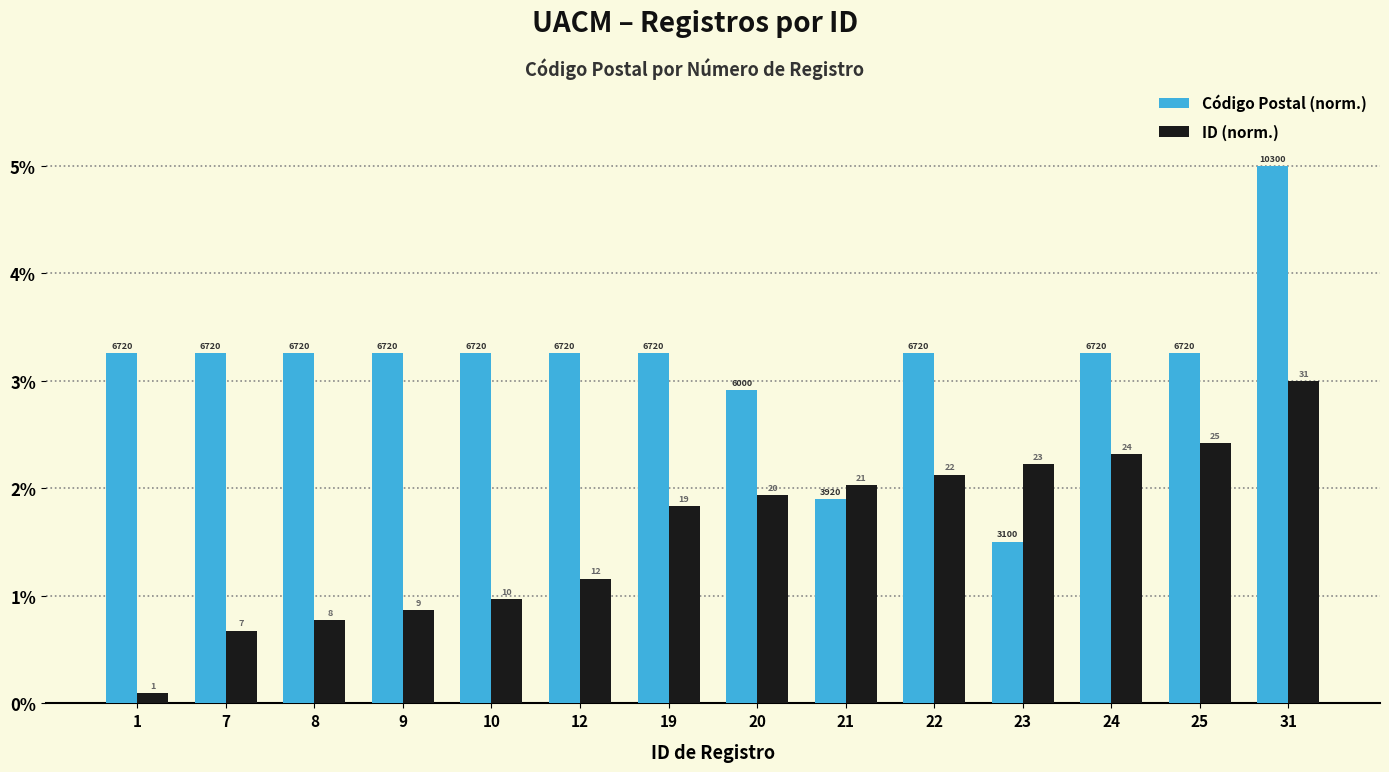

True or false: Código Postal (norm.) has a value of 2.2 at 7.

False